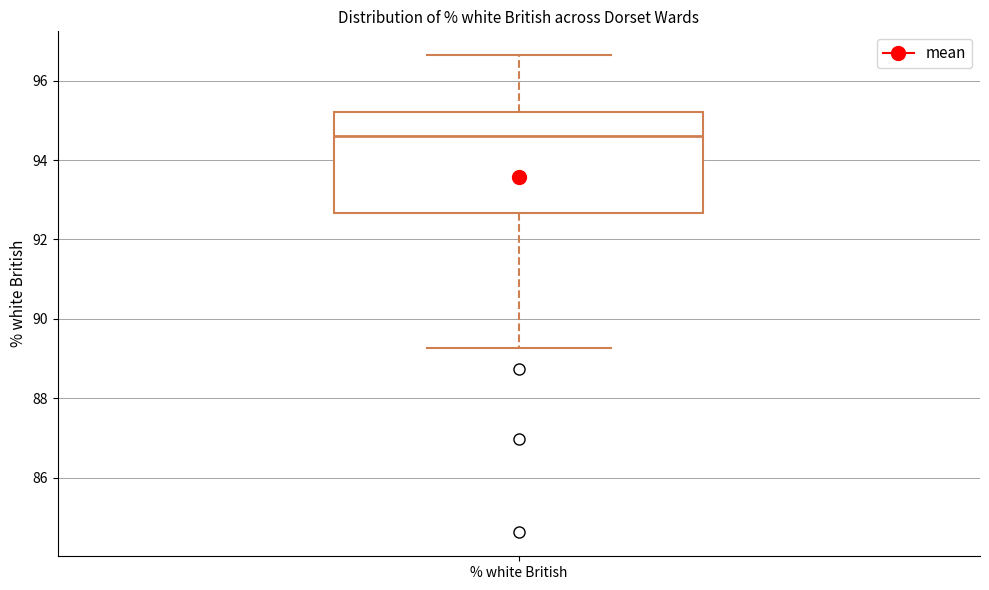

Read this box plot against the y-axis: the position of the median line, the range covered by the box, and the ends of both whiskers. The values are not printed on the chart, so give them approximately, as read against the axis.

median 94.6, box 92.6 to 95.2, whiskers 89.2 to 96.6